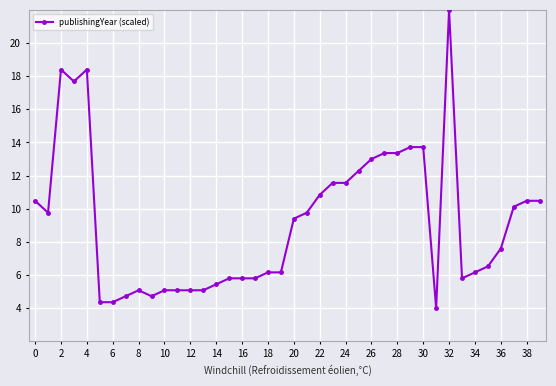

How many lines are shown in the chart?

1